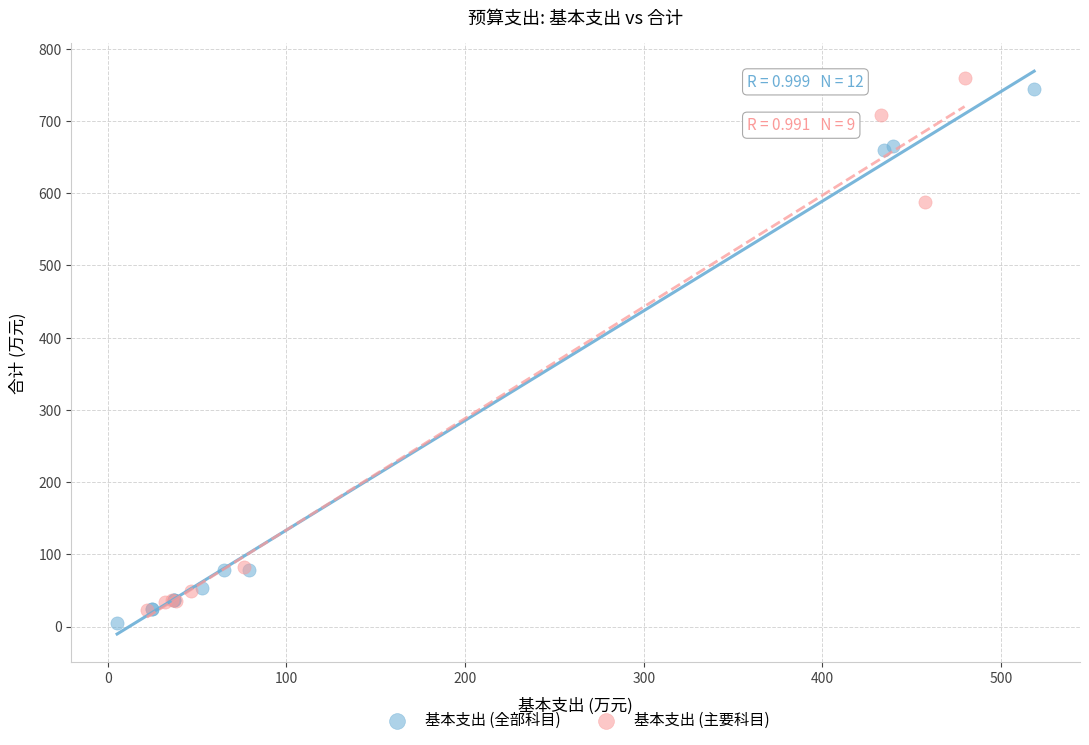

What are all the series names shown in the legend?

基本支出 (全部科目), 基本支出 (主要科目)